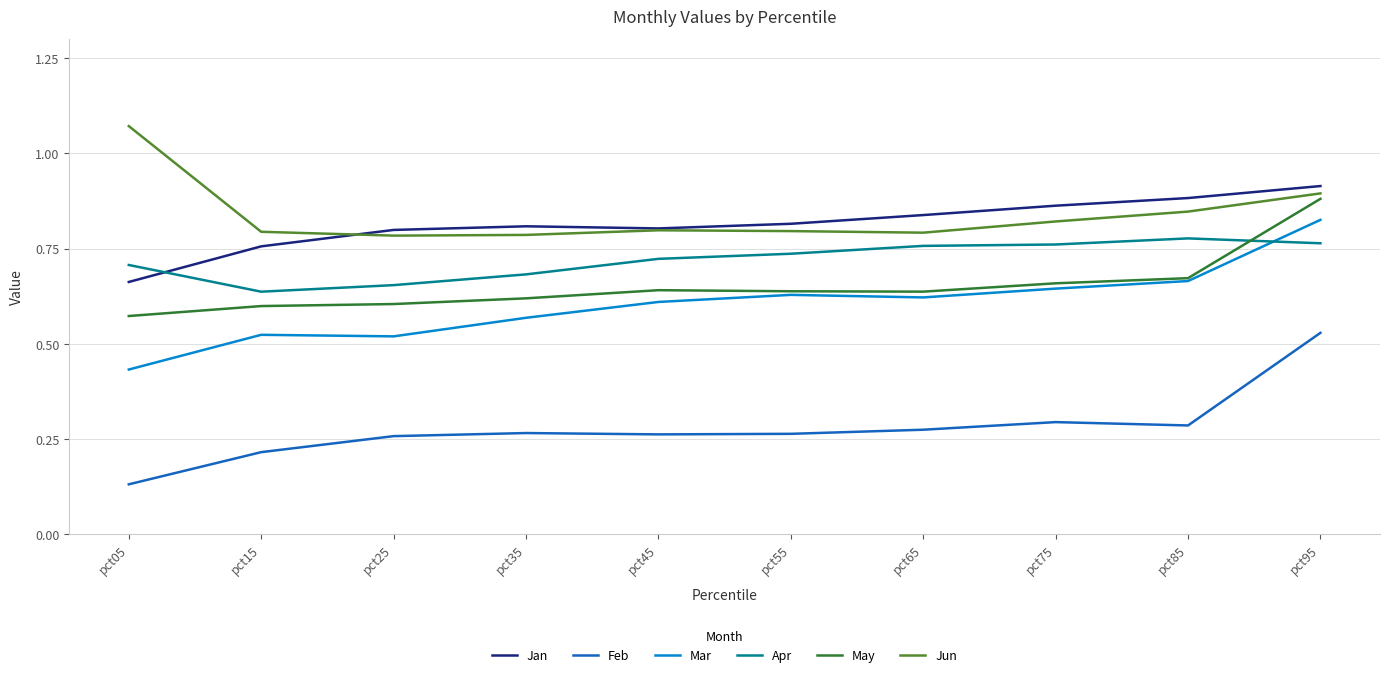

True or false: Feb has a value of 0.5 at pct65.

False